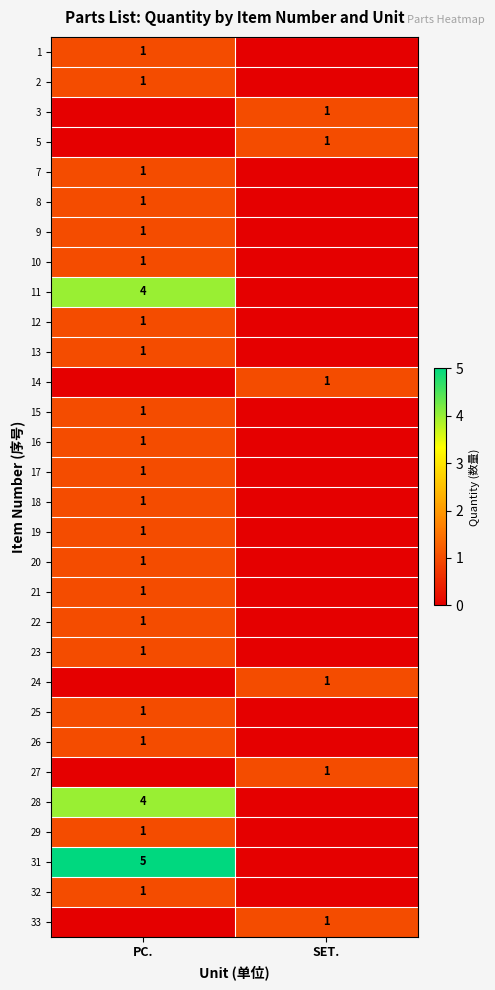

The value of 11 at PC. is 4. True or false?

True